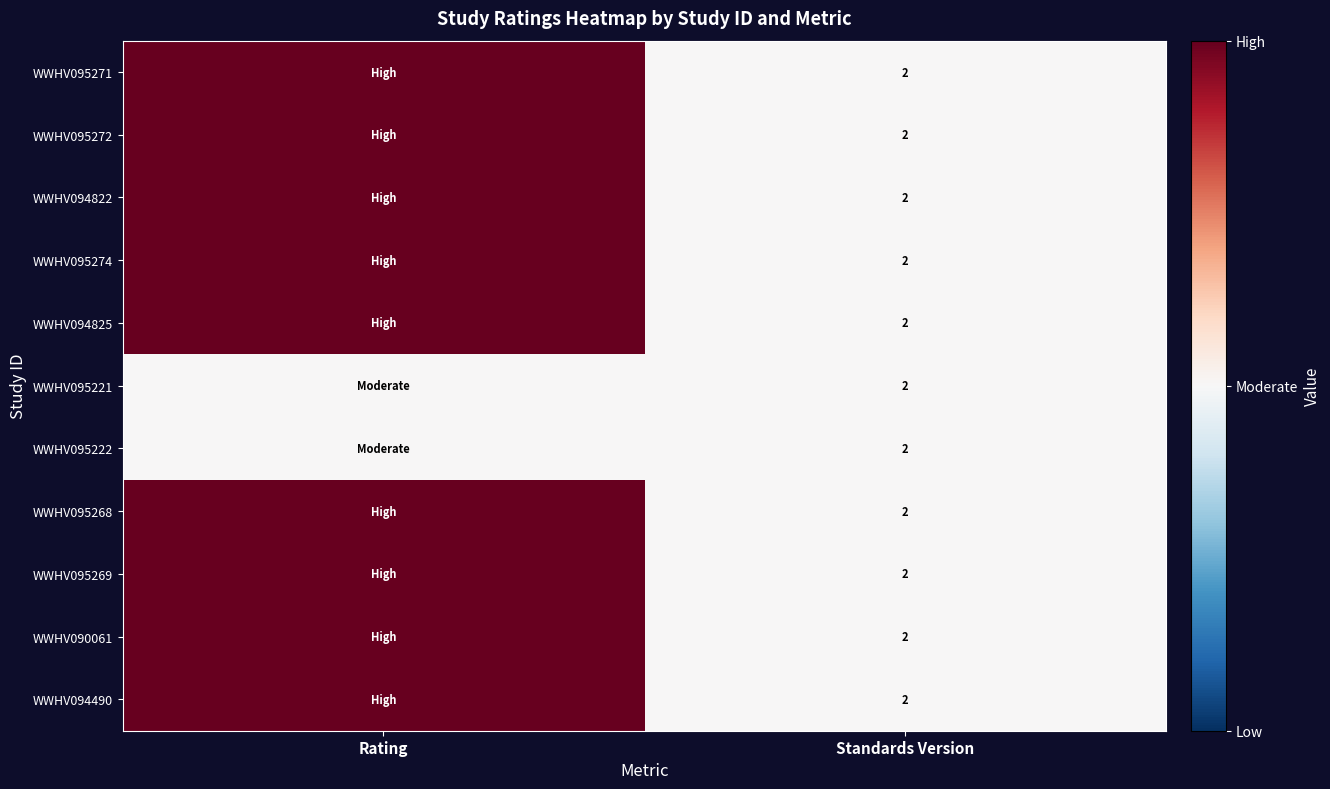

What is the total value across all series at Standards Version?

22